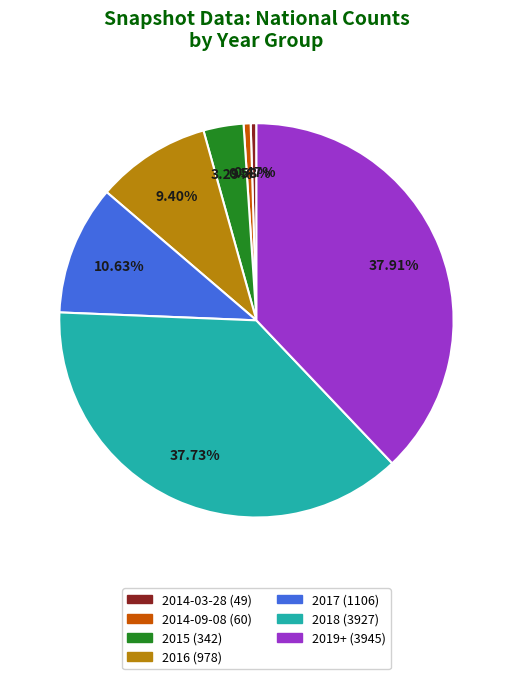

Is the sum of 2016 (978) and 2018 (3927) greater than half?

No